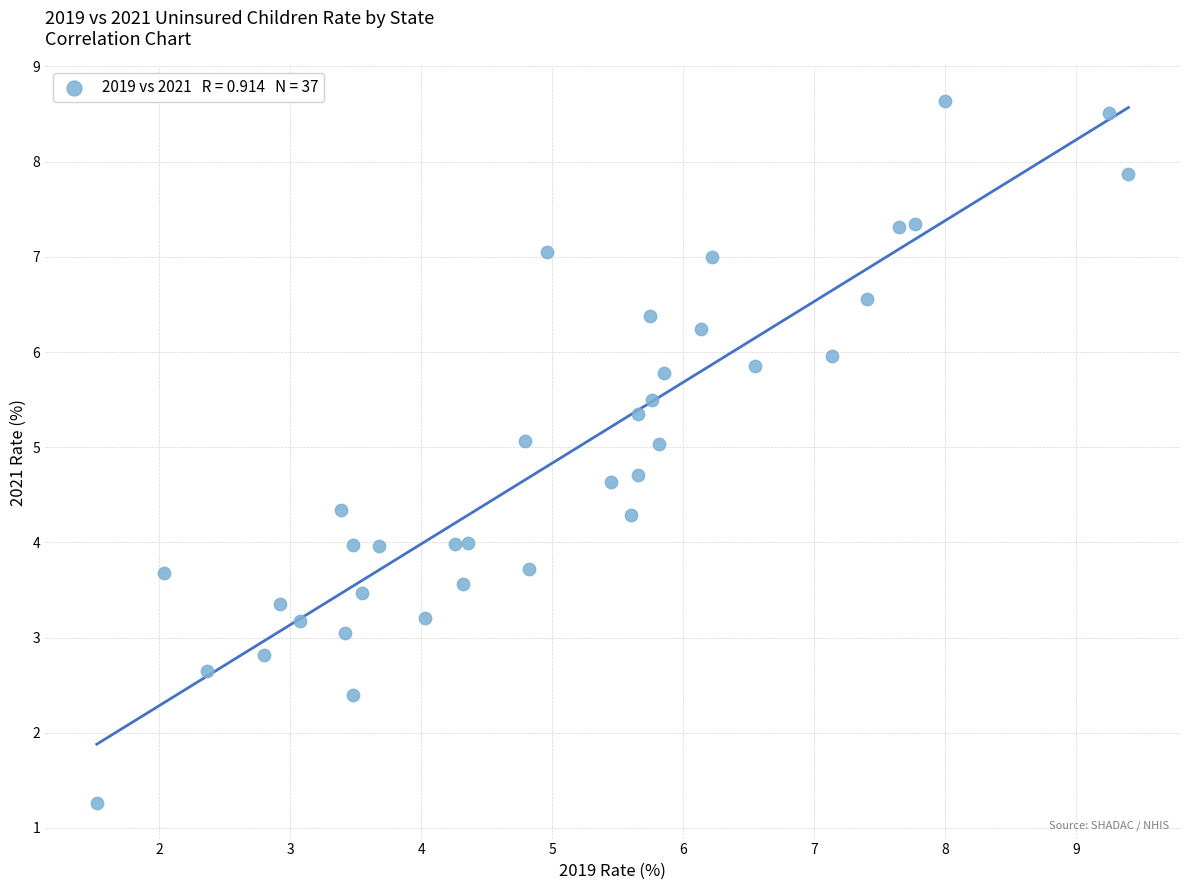

What is the range of Y values (max minus min)?

7.4